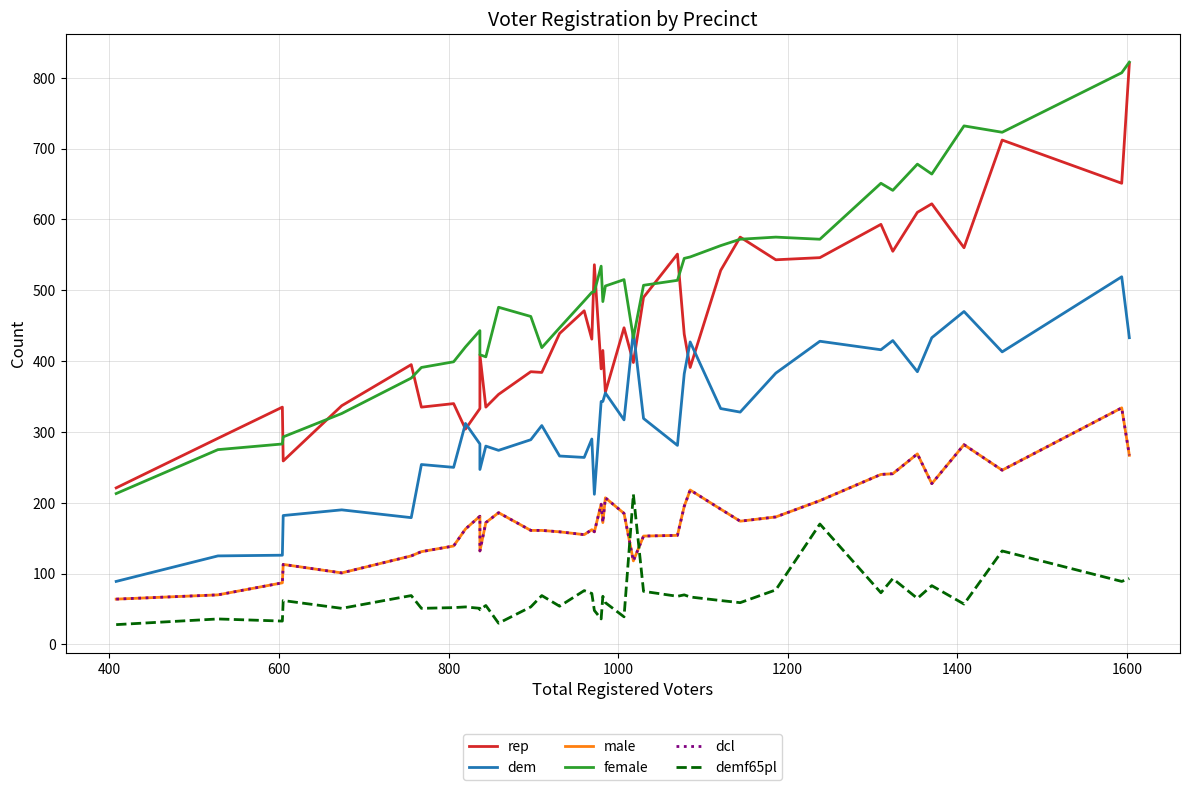

How many data points in rep are above 431?

19